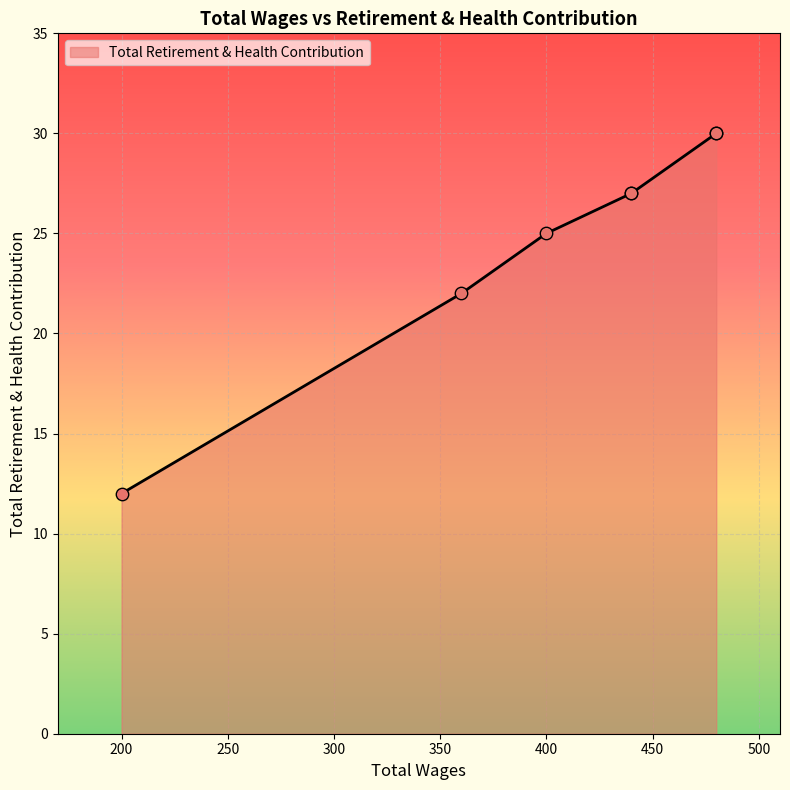

Approximately how many times larger is the value at 440.0 compared to 480.0?

0.9